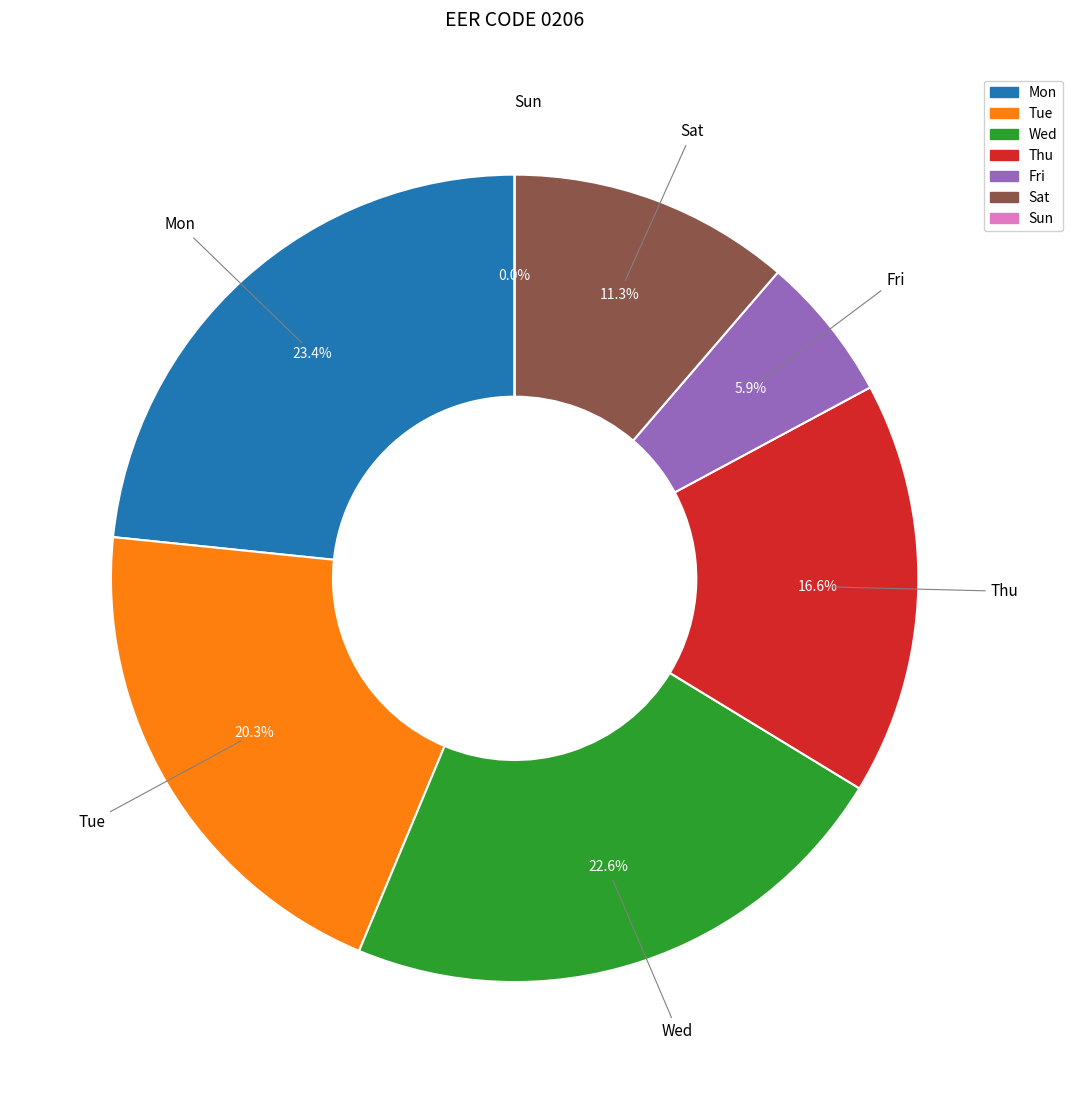

Count the number of slices in the pie.

7